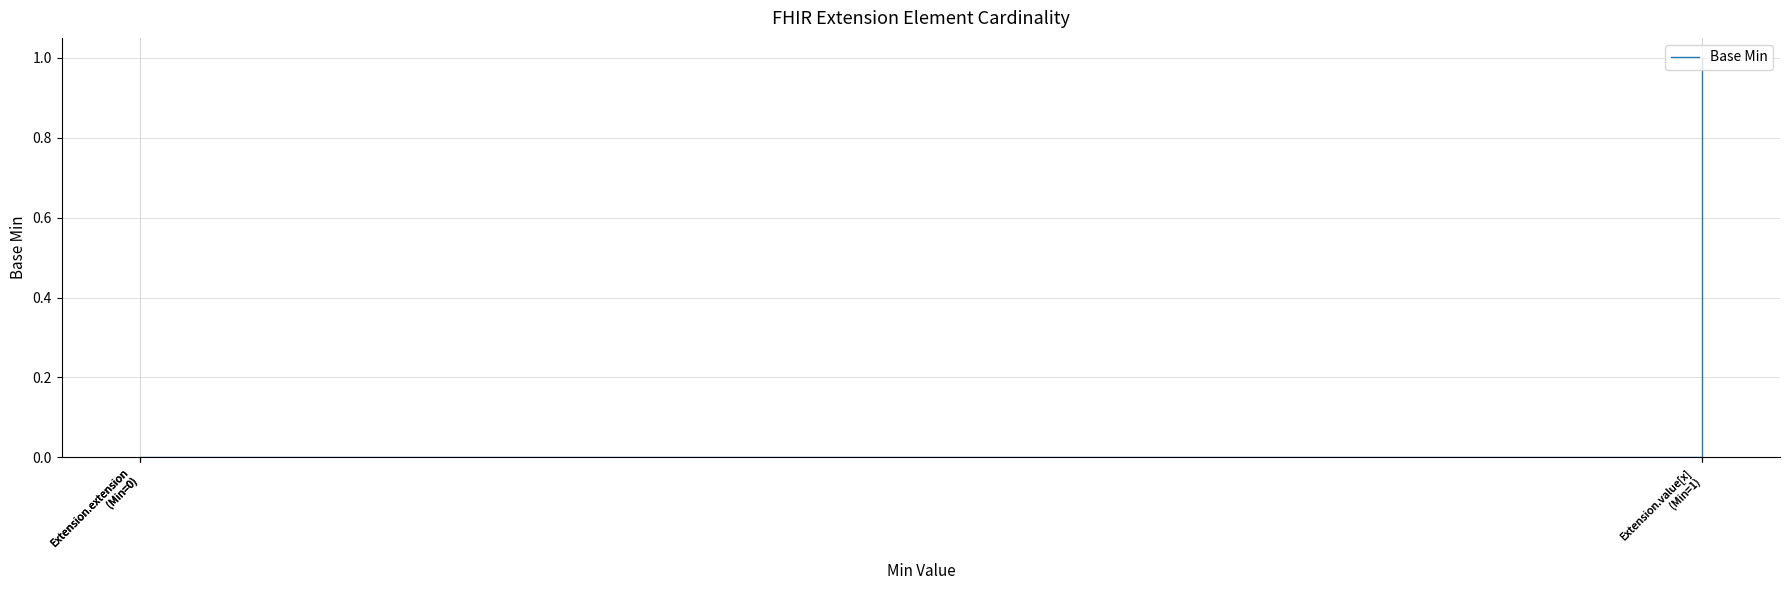

The value at Extension.extension
(Min=0) is 0. True or false?

True